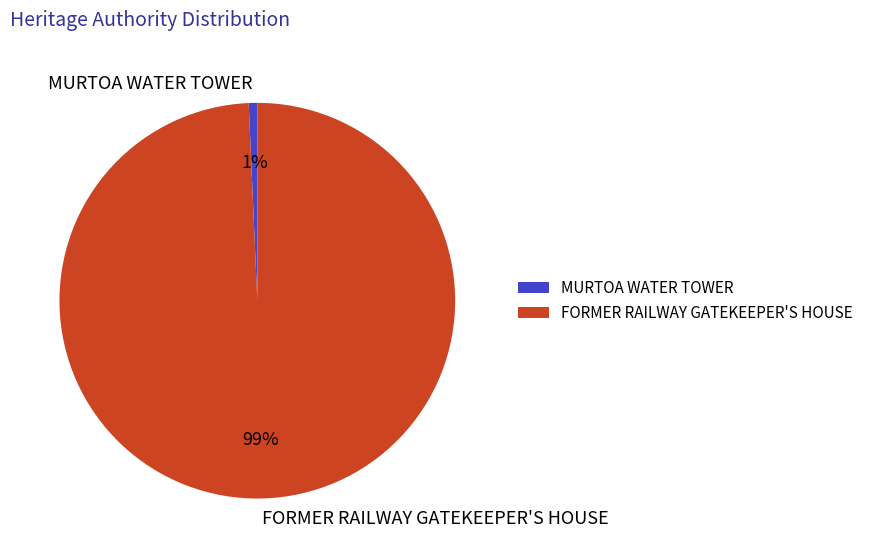

Count the number of slices in the pie.

2